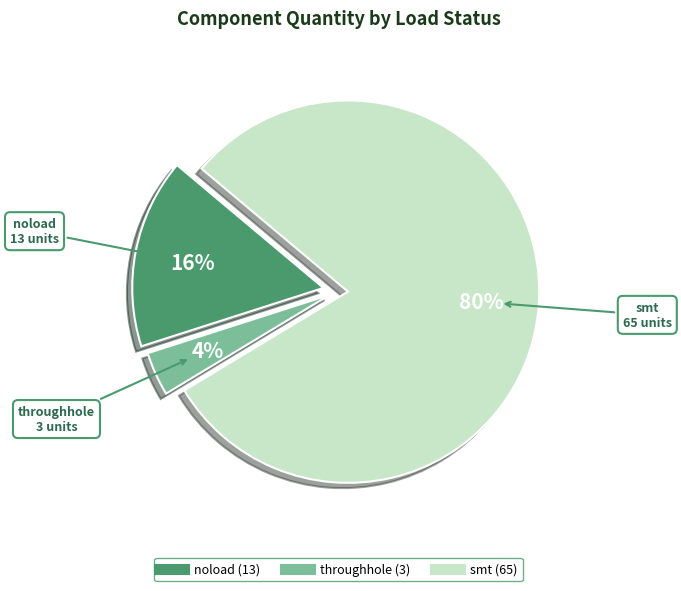

Does any single category account for the majority?

Yes